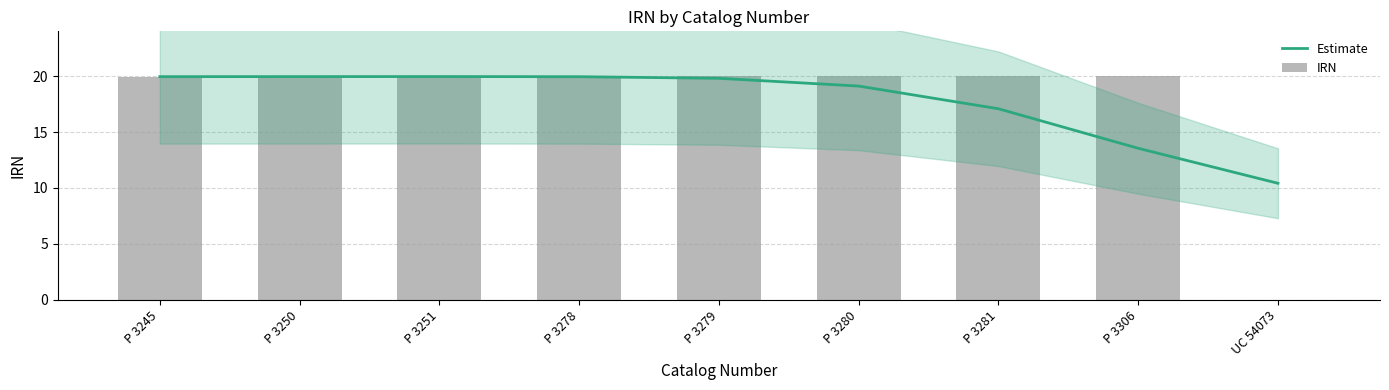

What position from the left is P 3280?

6